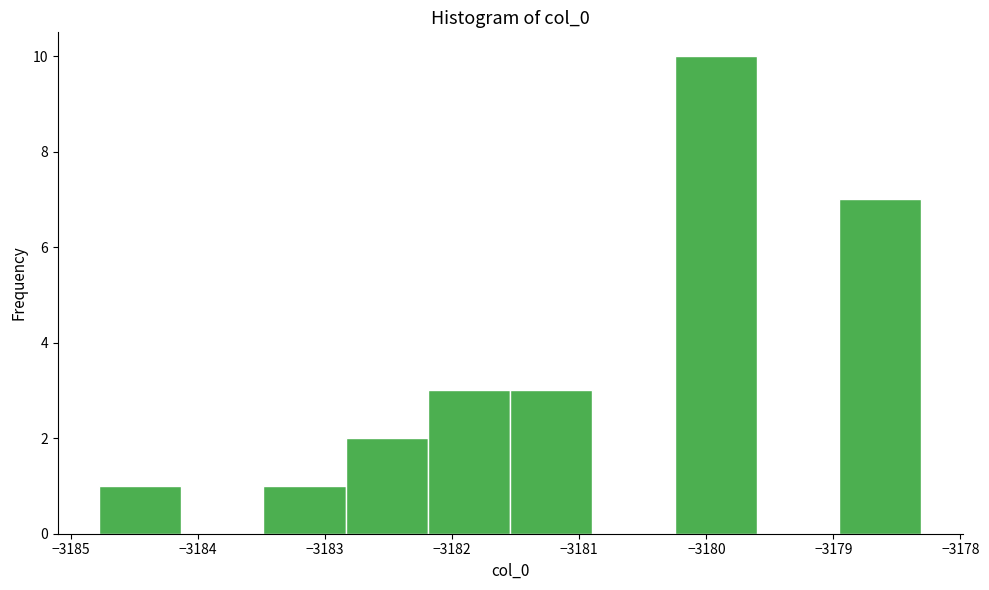

Reading left to right, list every bar in this chart as the range it spans on the x-axis followed by its height. Neither the bar edges nor the heights are printed on the chart, so give them approximately, as read against the axes.

-3184.8 to -3184.1: 1
-3184.1 to -3183.5: 0
-3183.5 to -3182.8: 1
-3182.8 to -3182.2: 2
-3182.2 to -3181.5: 3
-3181.5 to -3180.9: 3
-3180.9 to -3180.2: 0
-3180.2 to -3179.6: 10
-3179.6 to -3179.0: 0
-3179.0 to -3178.3: 7